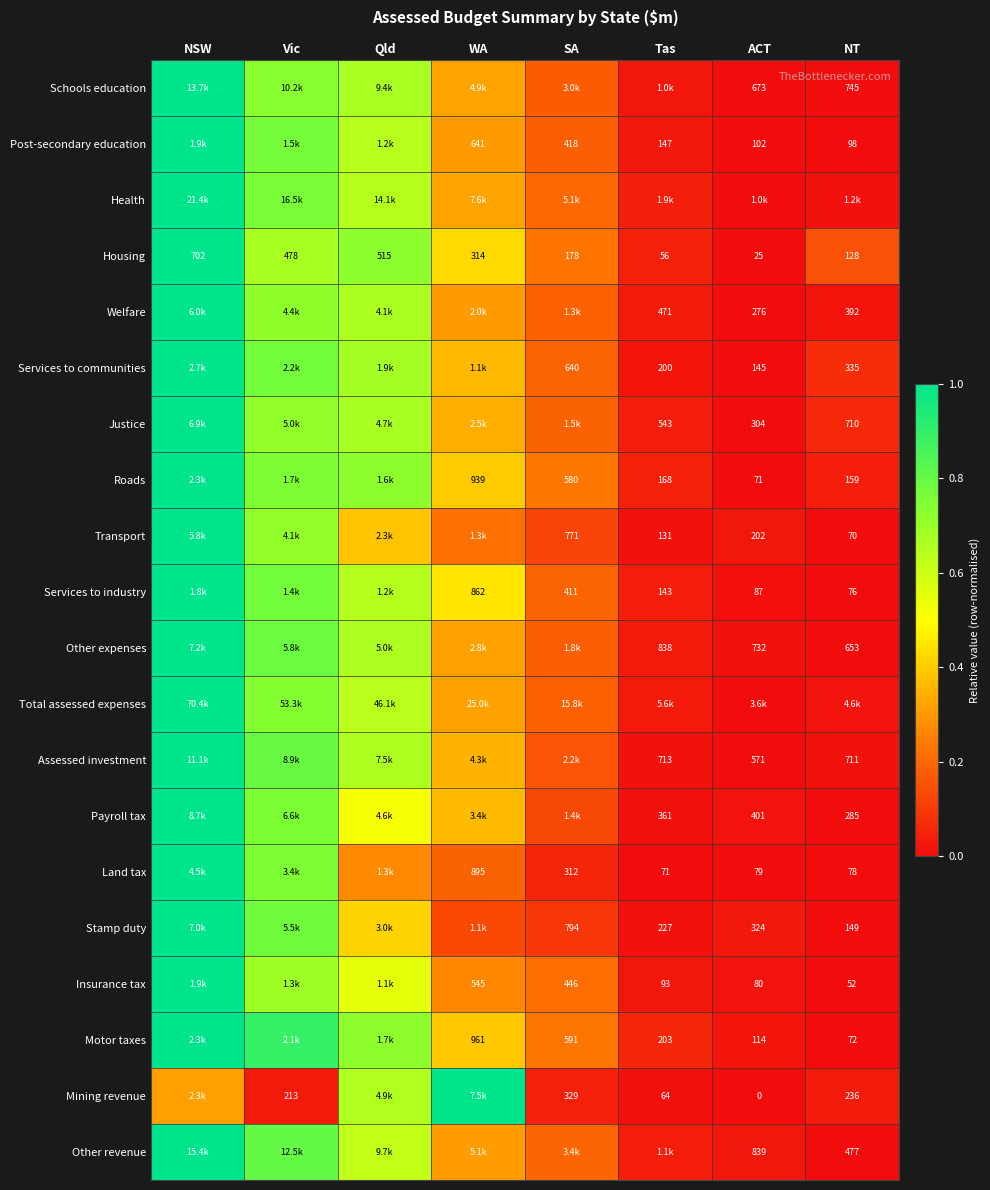

Is the value of Land tax at WA greater than the value of Mining revenue at Vic?

Yes